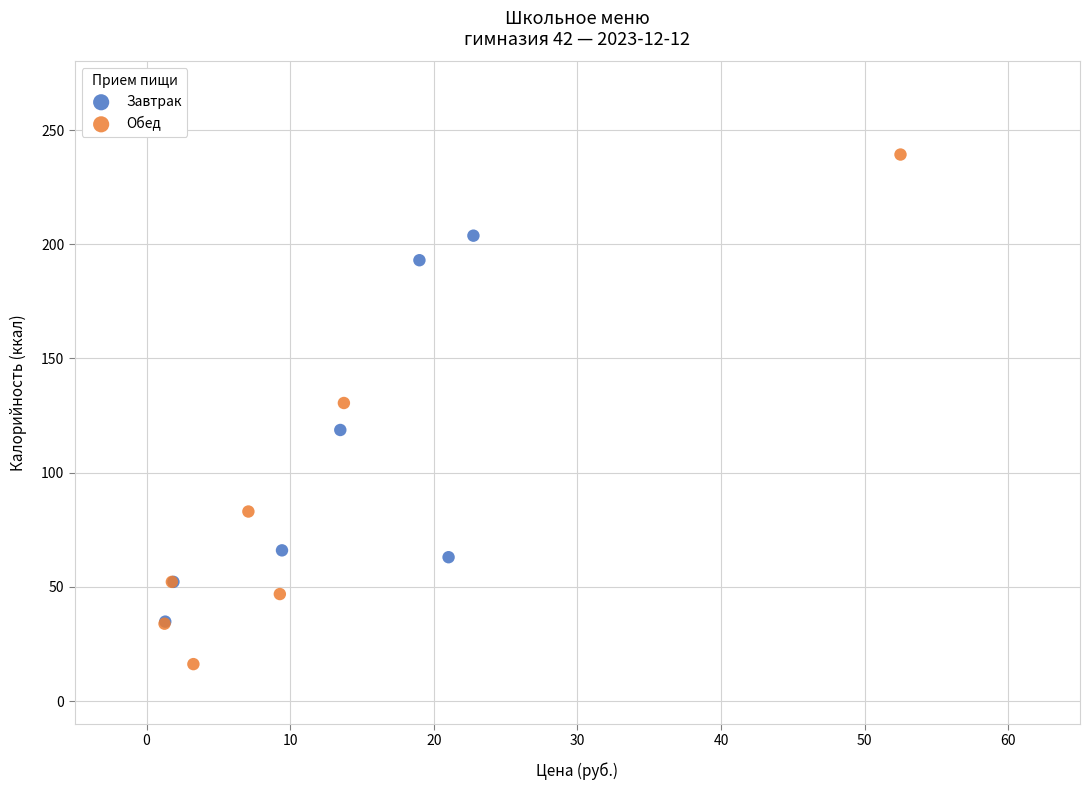

Which series has the largest Y range (max minus min)?

Обед